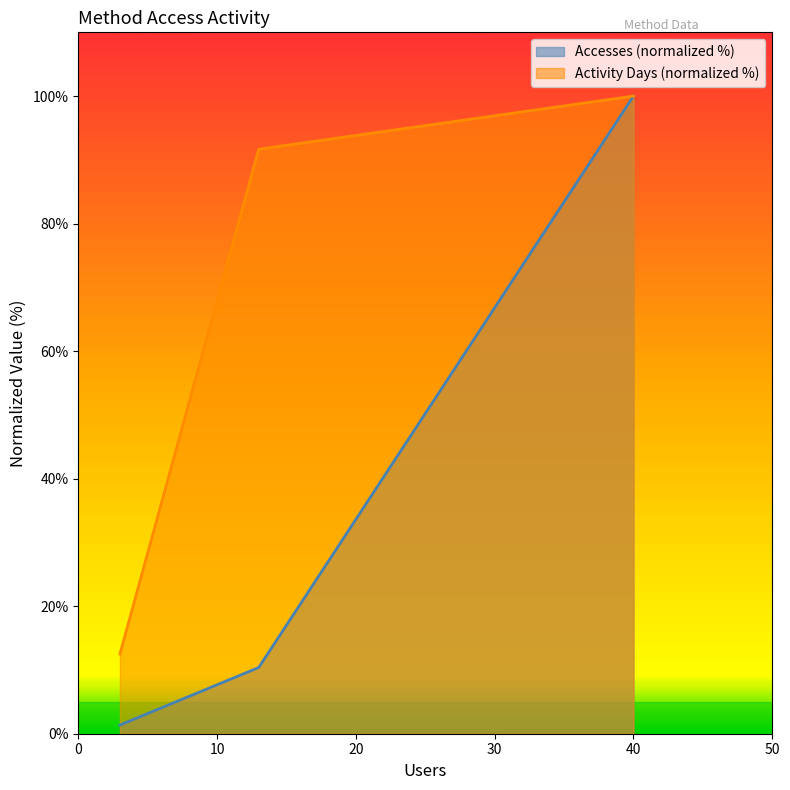

Which series has the largest range (max minus min)?

Accesses (normalized %)